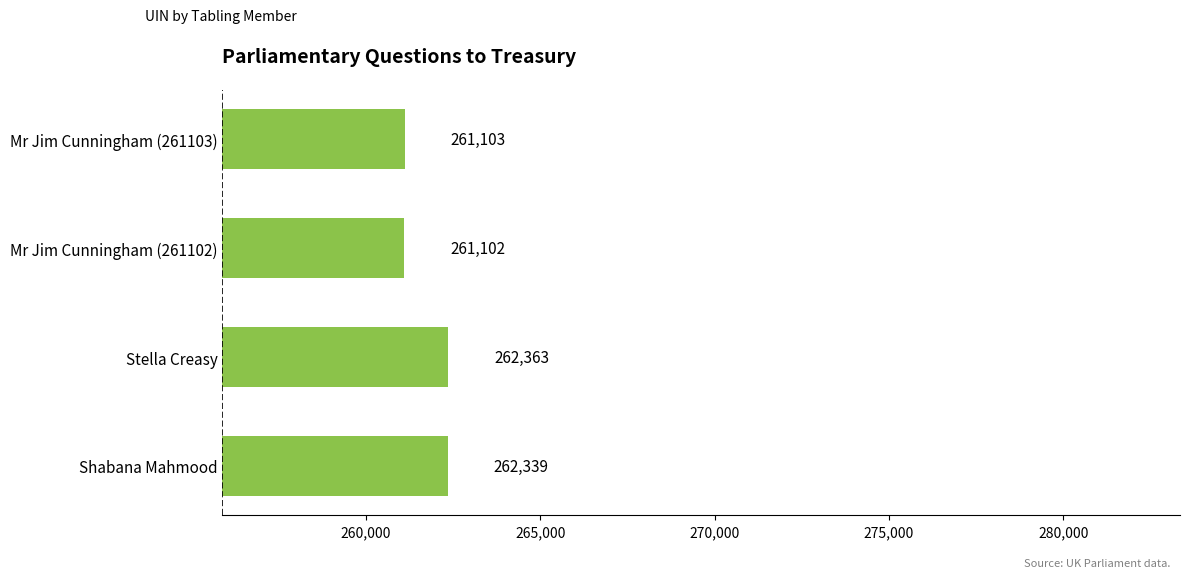

Reading bottom to top, list all the values displayed in this chart.

262339	262363	261102	261103